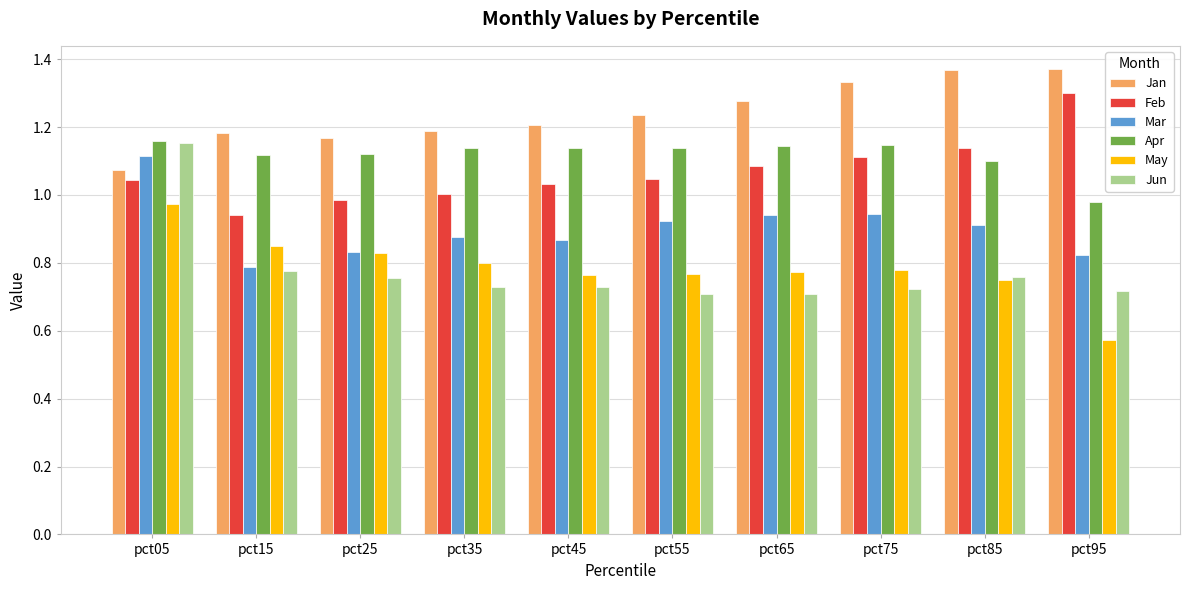

At how many categories does at least one series exceed 1?

10